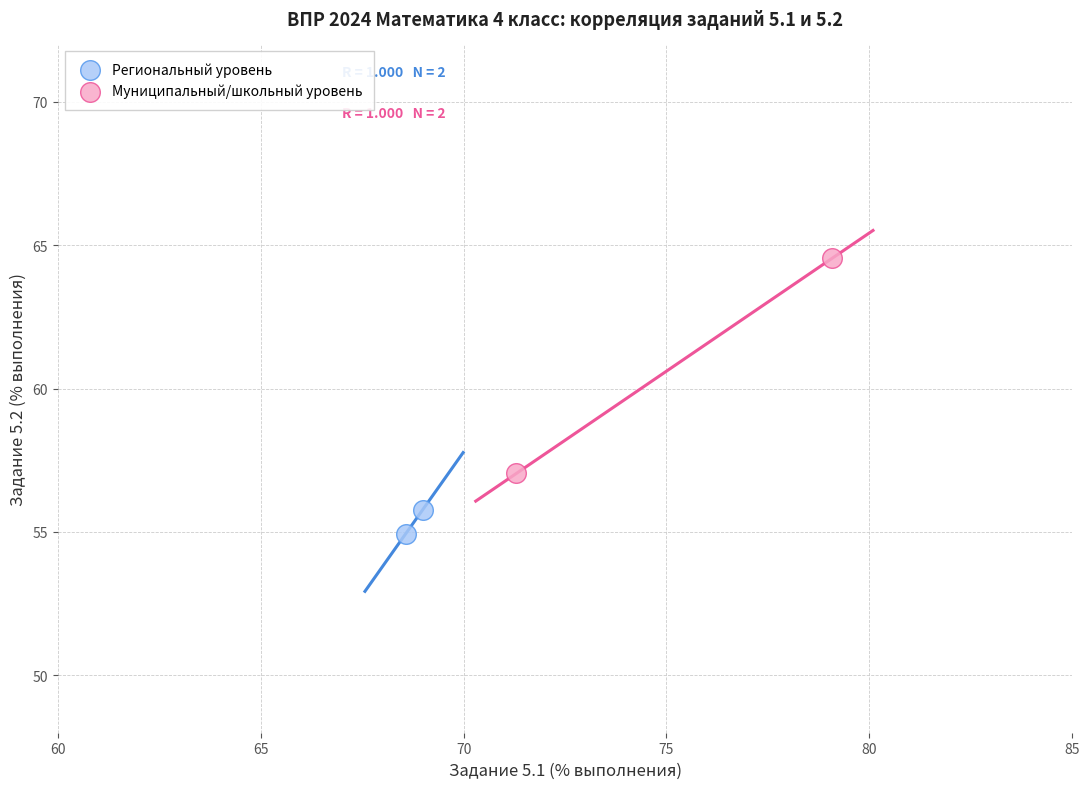

What are all the series names shown in the legend?

Региональный уровень, Муниципальный/школьный уровень